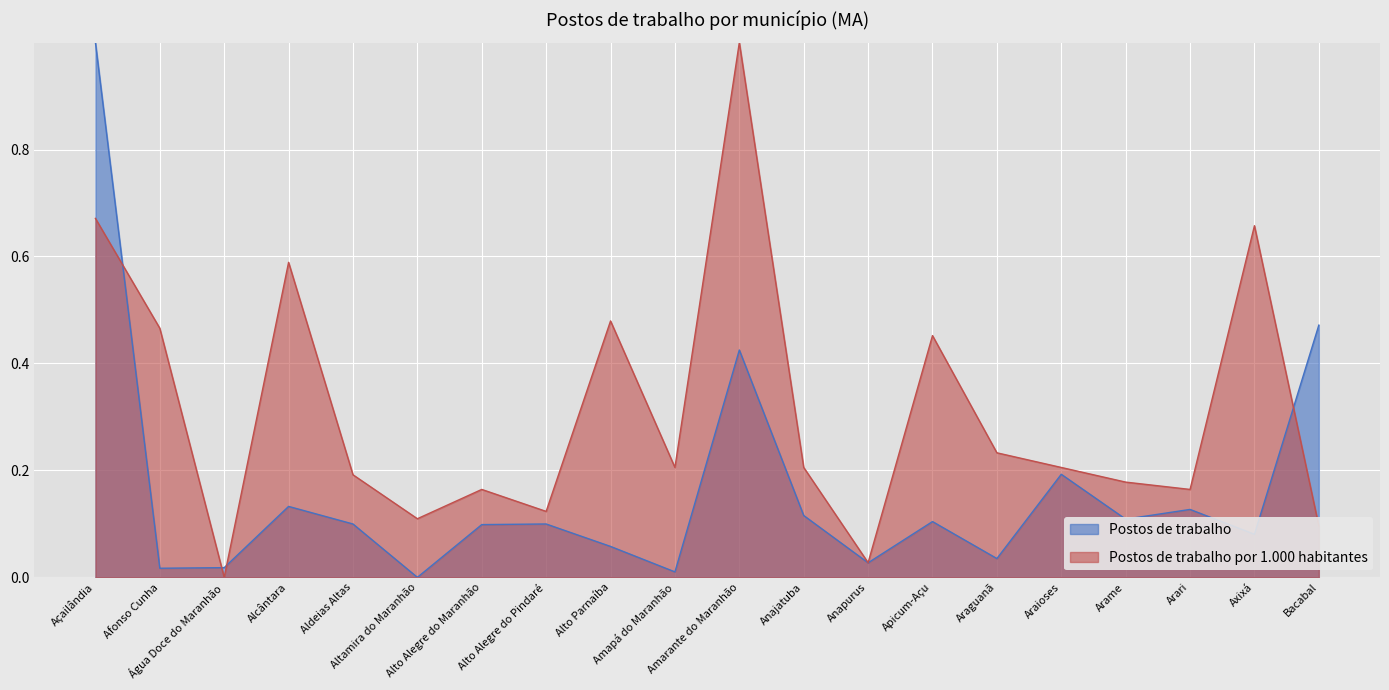

Is the value of Postos de trabalho por 1.000 habitantes at Arari greater than the value of Postos de trabalho at Água Doce do Maranhão?

Yes